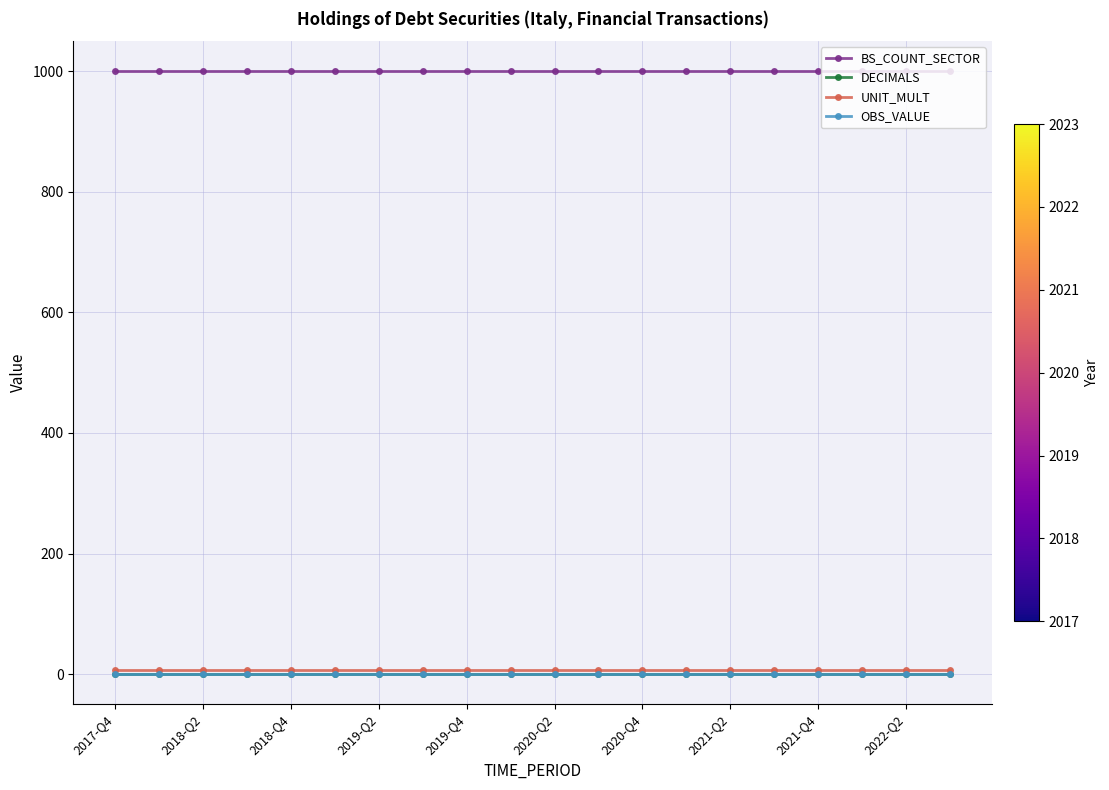

True or false: BS_COUNT_SECTOR and OBS_VALUE cross at least once.

False